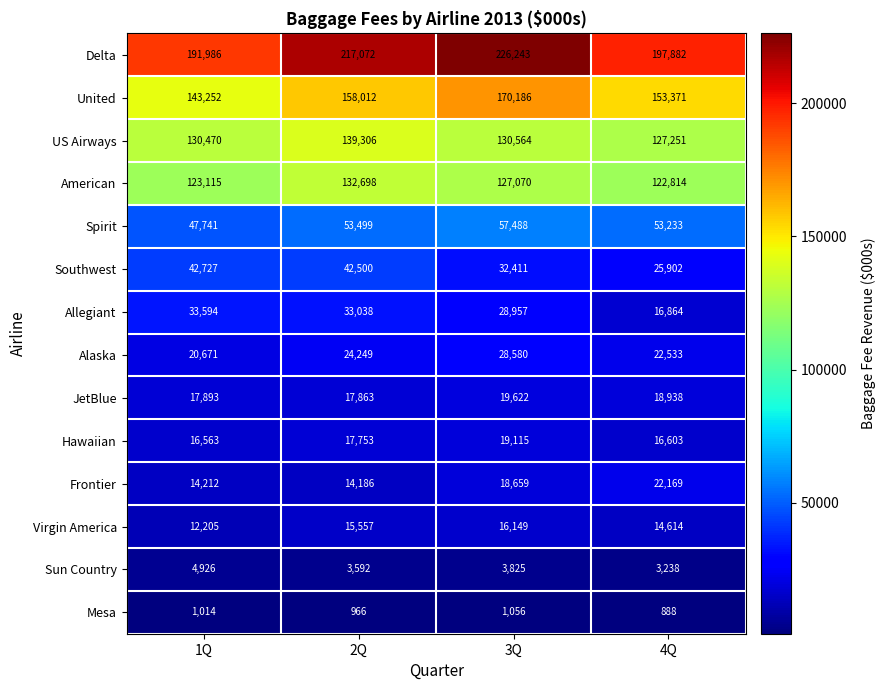

What is the difference between the second highest and minimum values in the Delta series?

25086